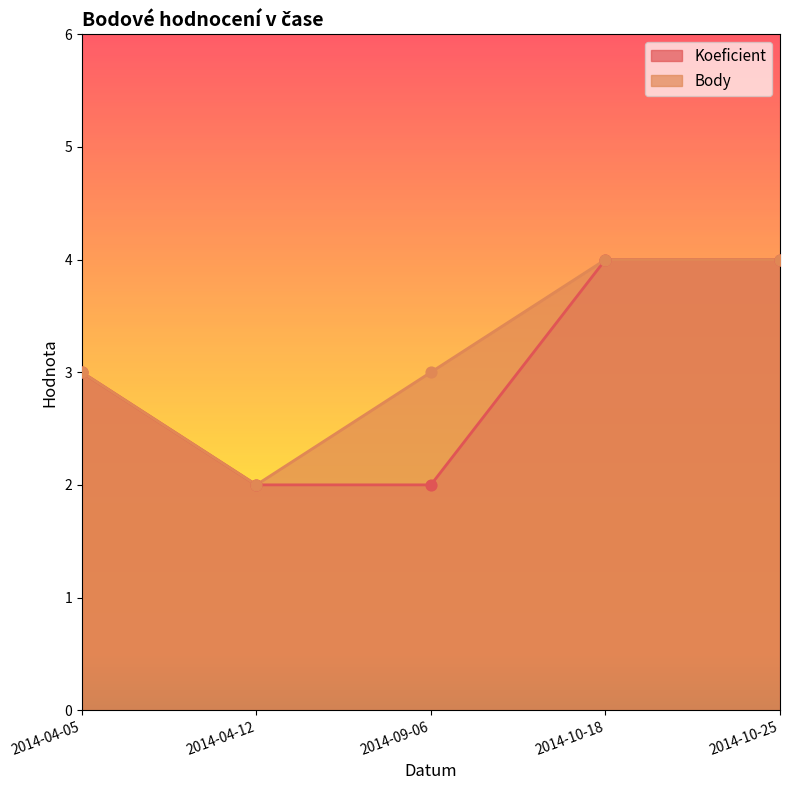

What is the total value across all series at 2014-10-25?

8